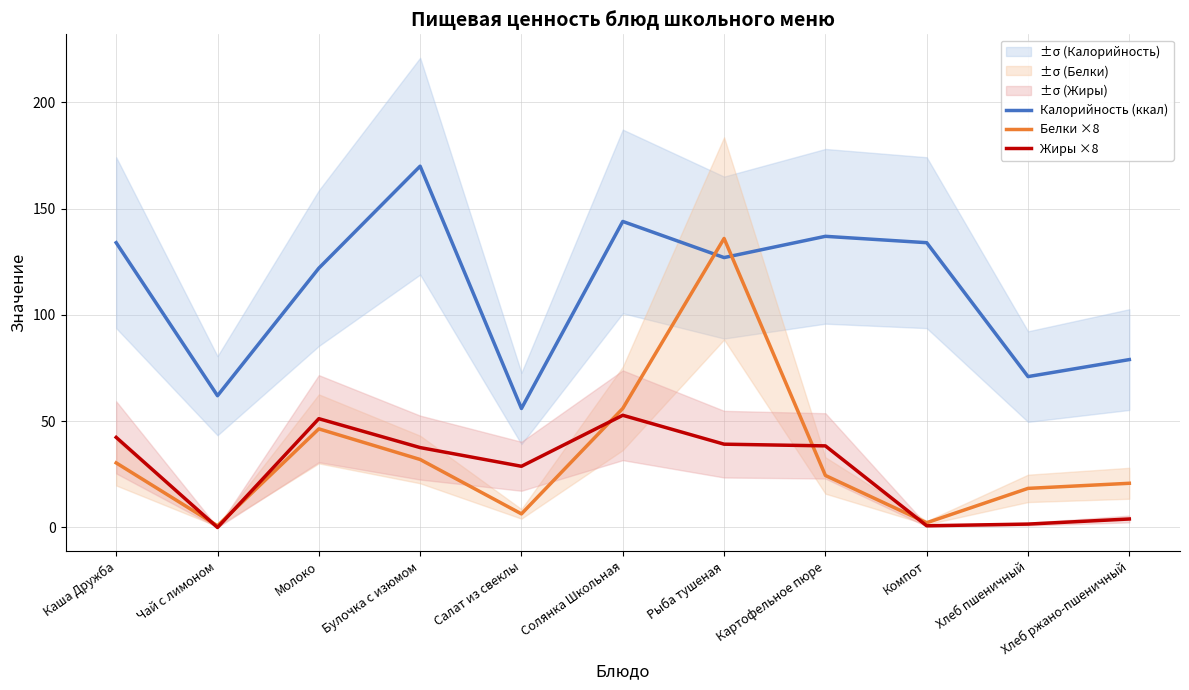

At which category is the sum across all series the highest?

Рыба тушеная